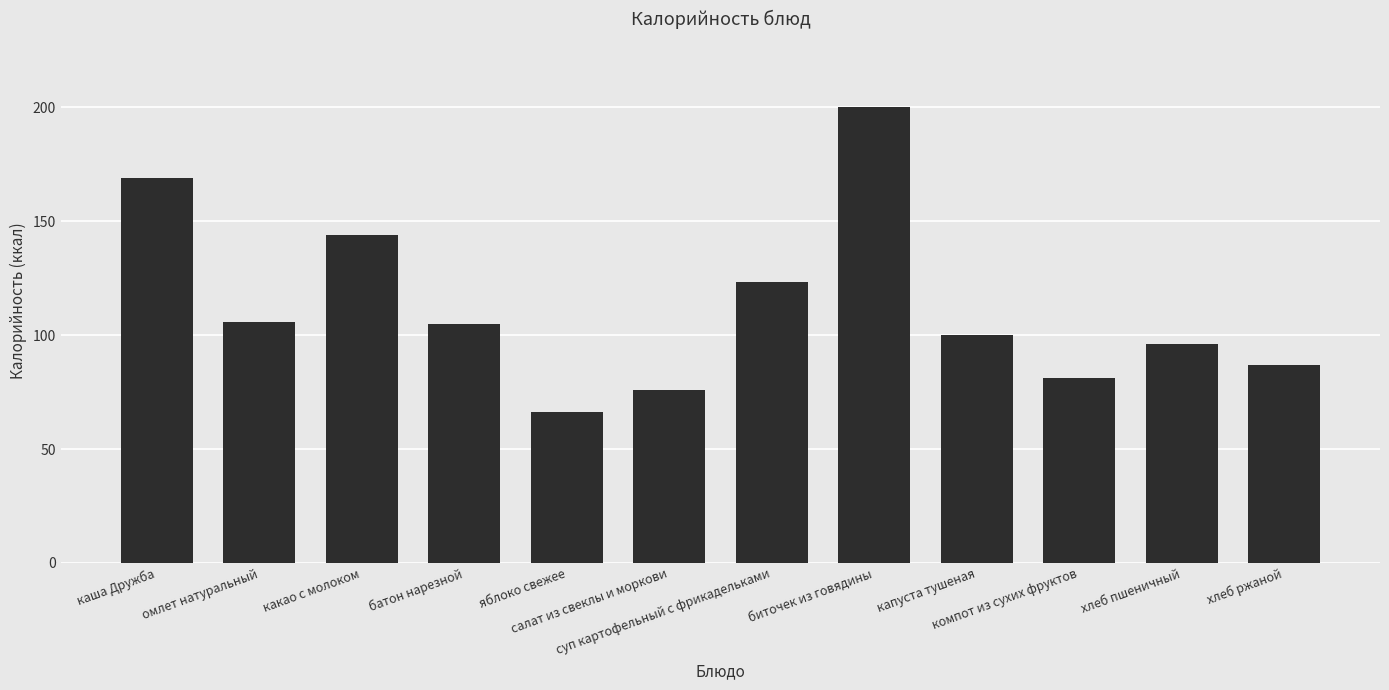

The chart shows a value of 100.0 at капуста тушеная. True or false?

True